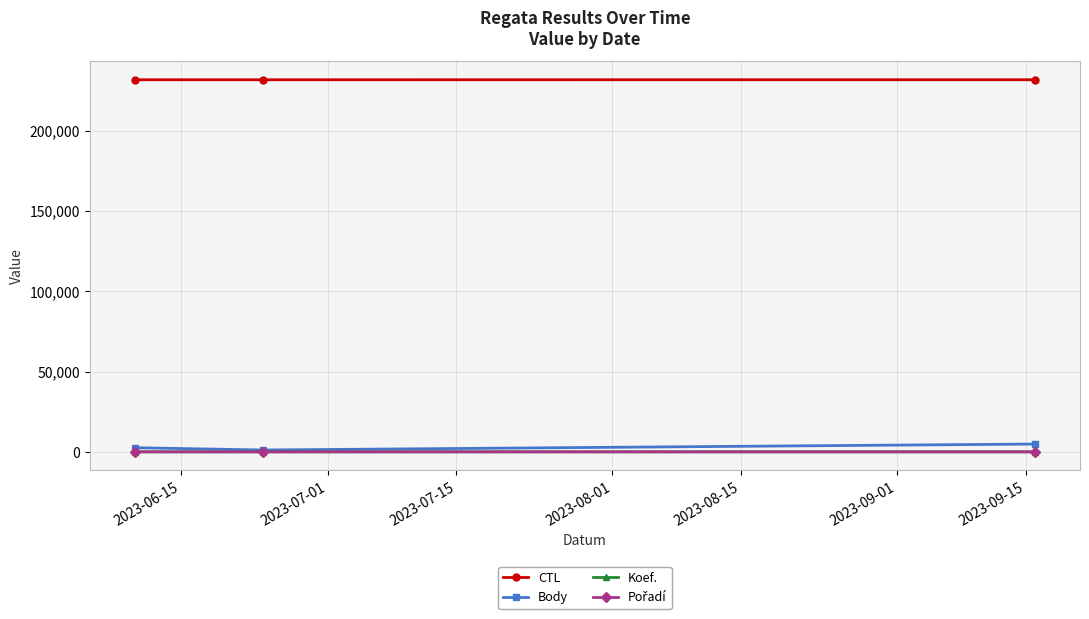

Which series has the largest total across all categories?

CTL